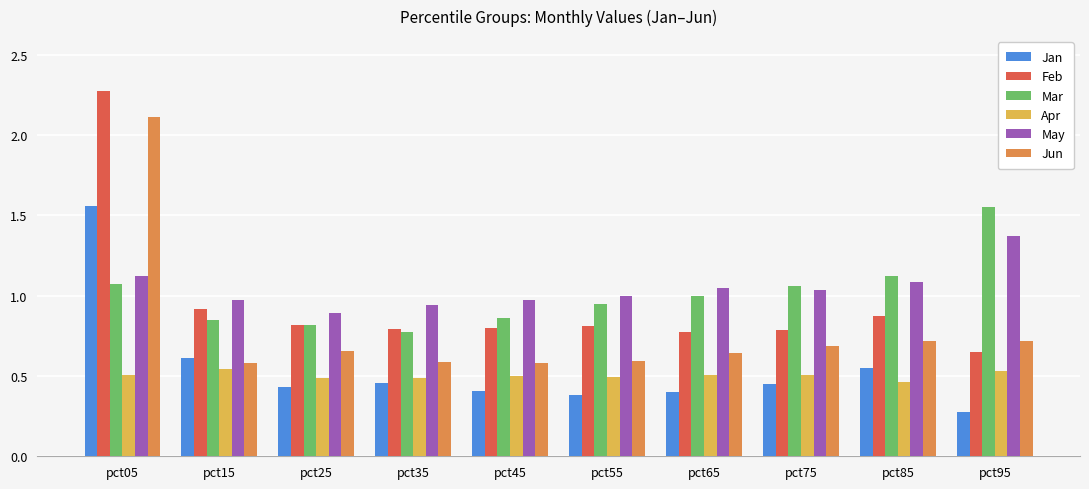

Is it true that Mar equals 0.9 at pct55?

True